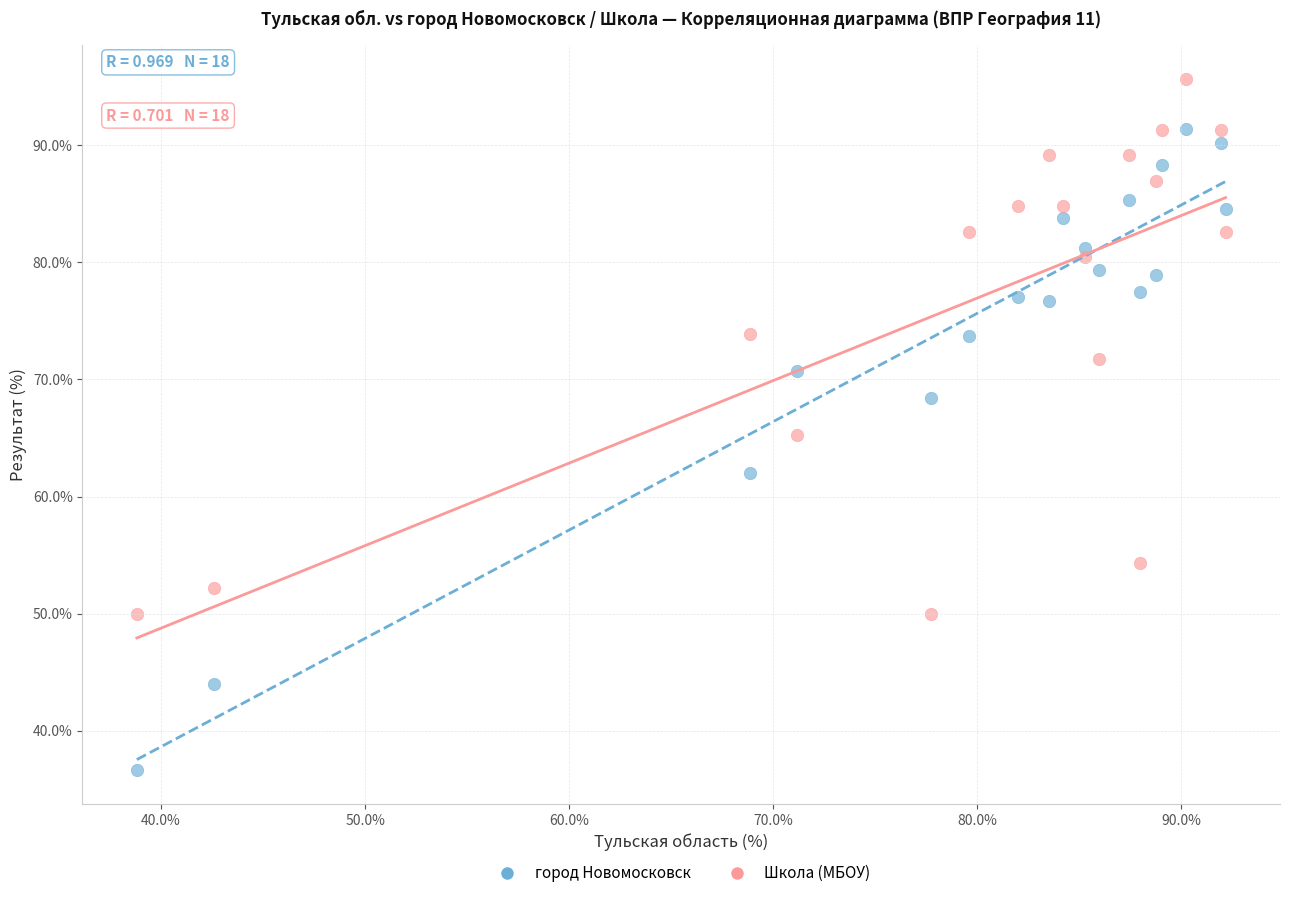

Across all data points, what is the range of X values (max minus min)?

53.3